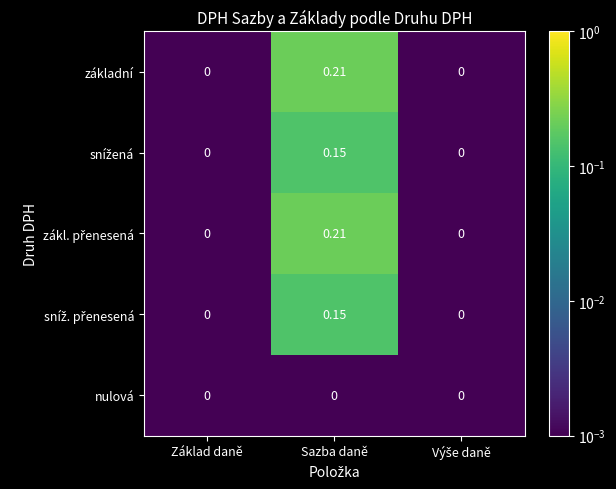

Which category has the highest value in the základní series?

Sazba daně